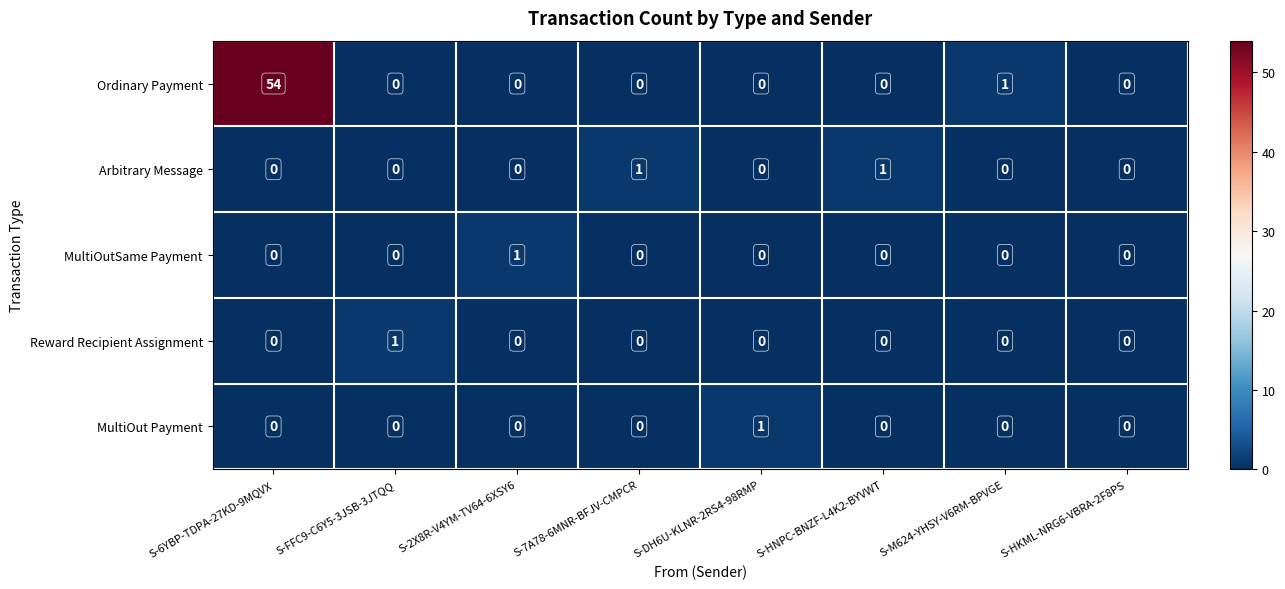

Which series has the largest total across all categories?

Ordinary Payment